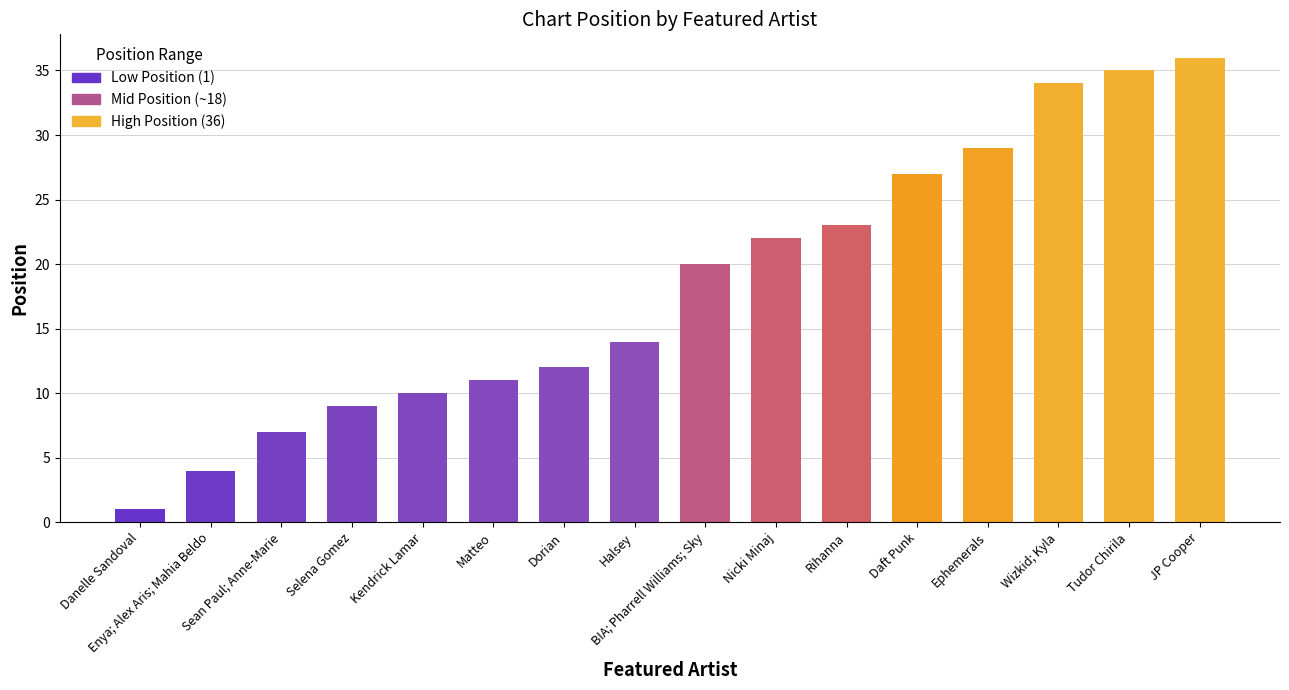

Read the value at Rihanna, to the nearest 5.

25